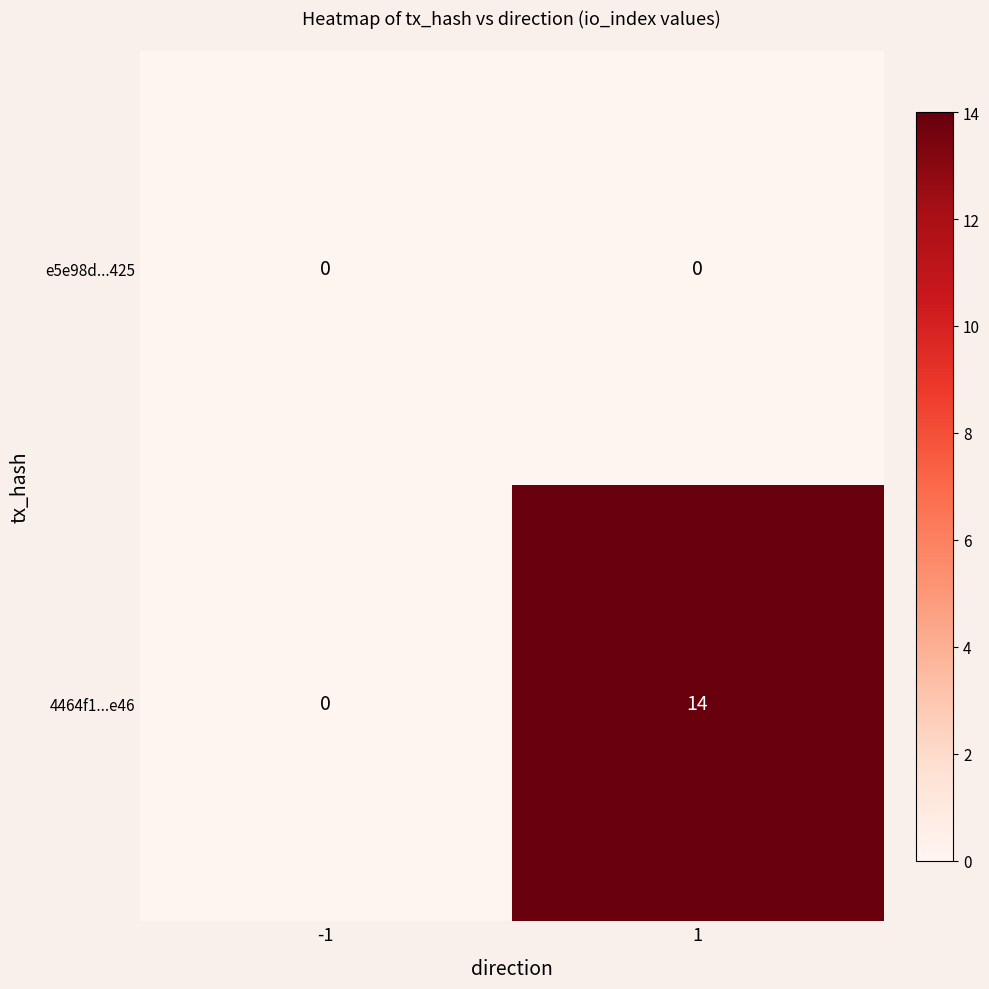

What is the maximum value shown in the chart?

14